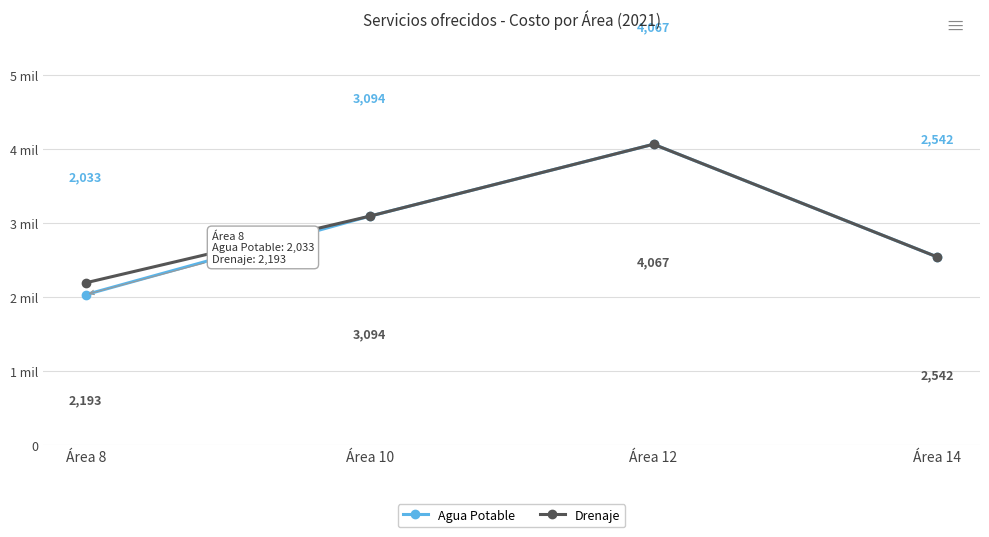

Which series has the largest total across all categories?

Drenaje